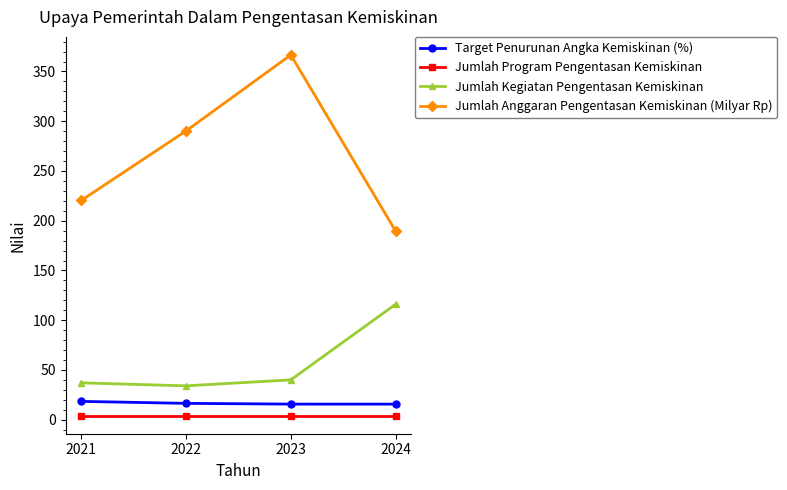

What is the difference between the maximum and minimum values in the Jumlah Kegiatan Pengentasan Kemiskinan series?

82.0